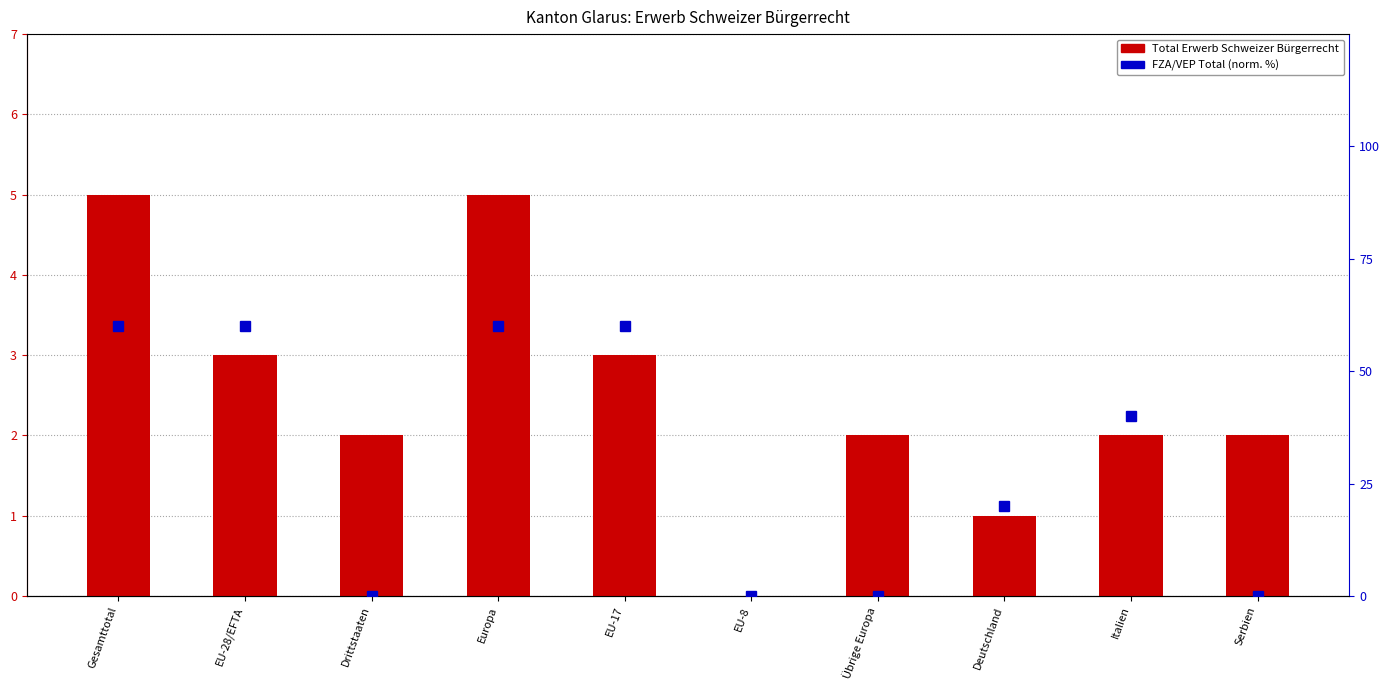

Is the value of FZA/VEP Total at Europa greater than the value of Total Erwerb at EU-28/EFTA?

Yes